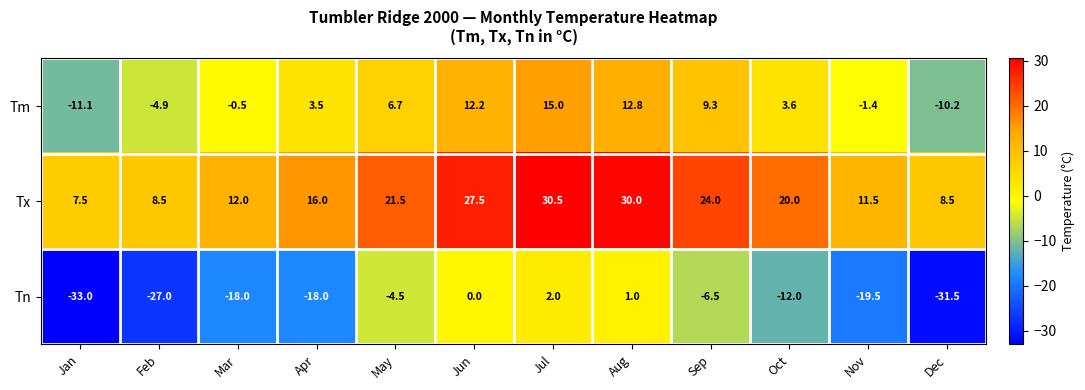

The Tx series shows 24.0 at Sep. True or false?

True